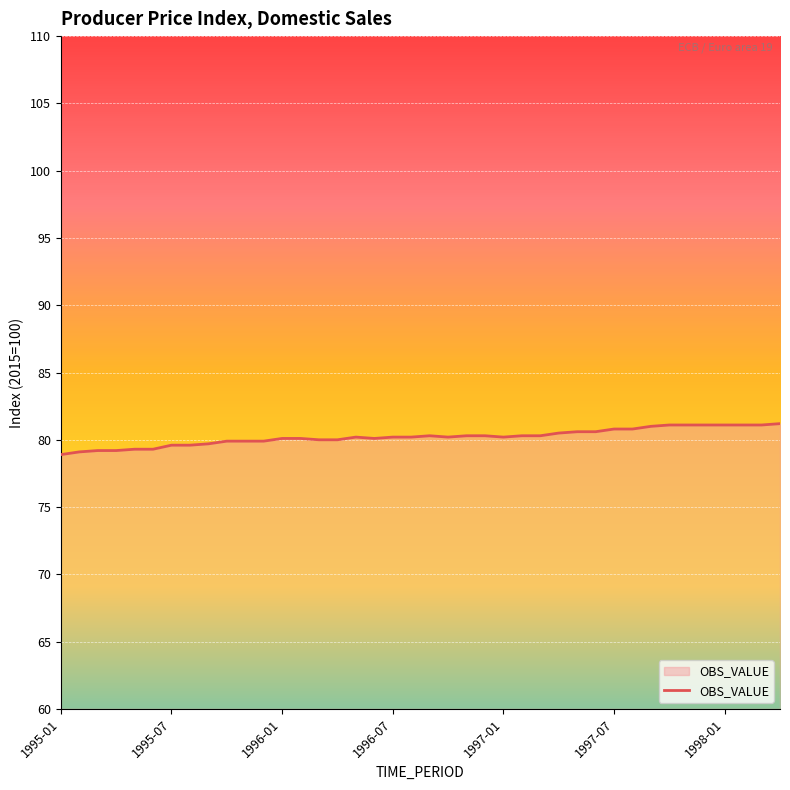

What is the minimum value shown in the chart?

78.9